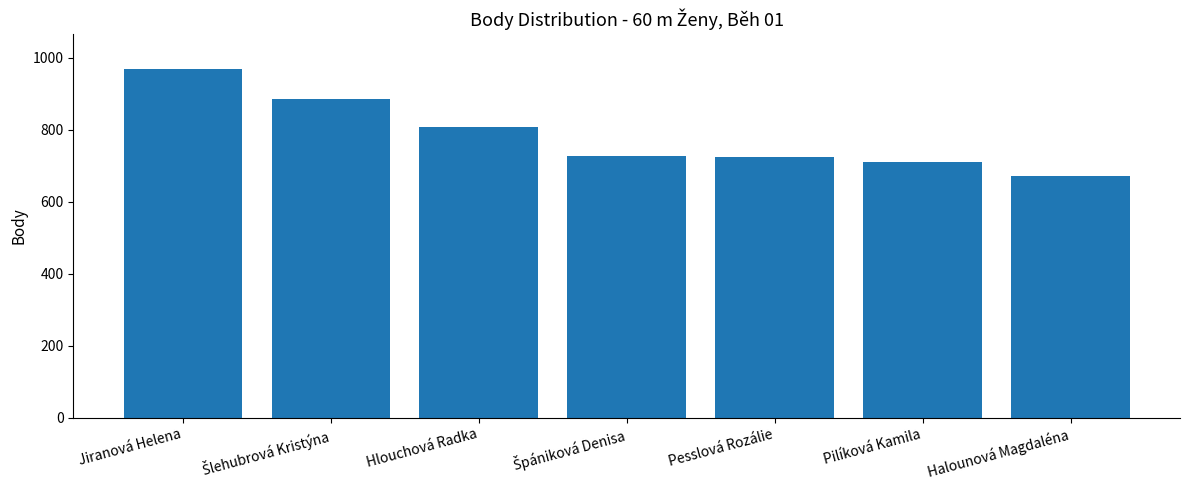

What is the difference between the second highest and second lowest values?

176